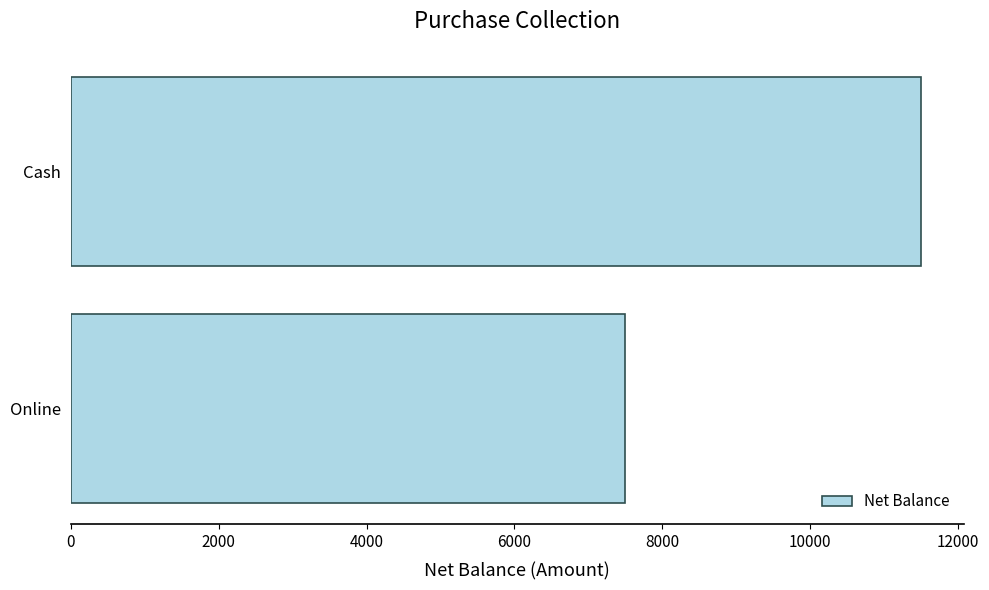

Which has a higher value, Cash or Online?

Cash